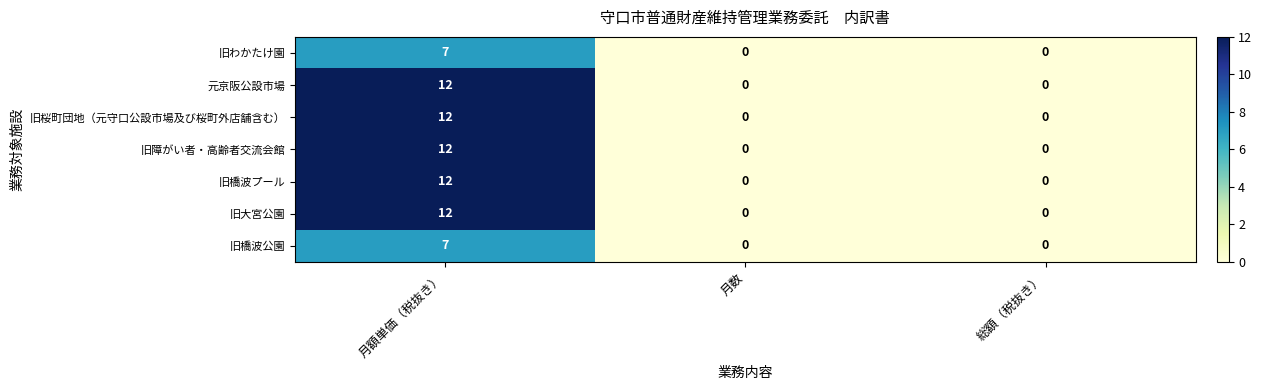

What is the total value across all series at 月額単価（税抜き）?

74